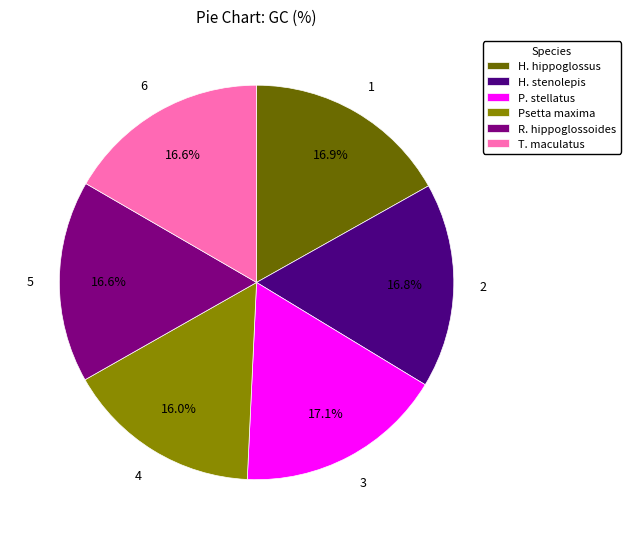

Do T. maculatus and P. stellatus together represent more than half of the pie?

No